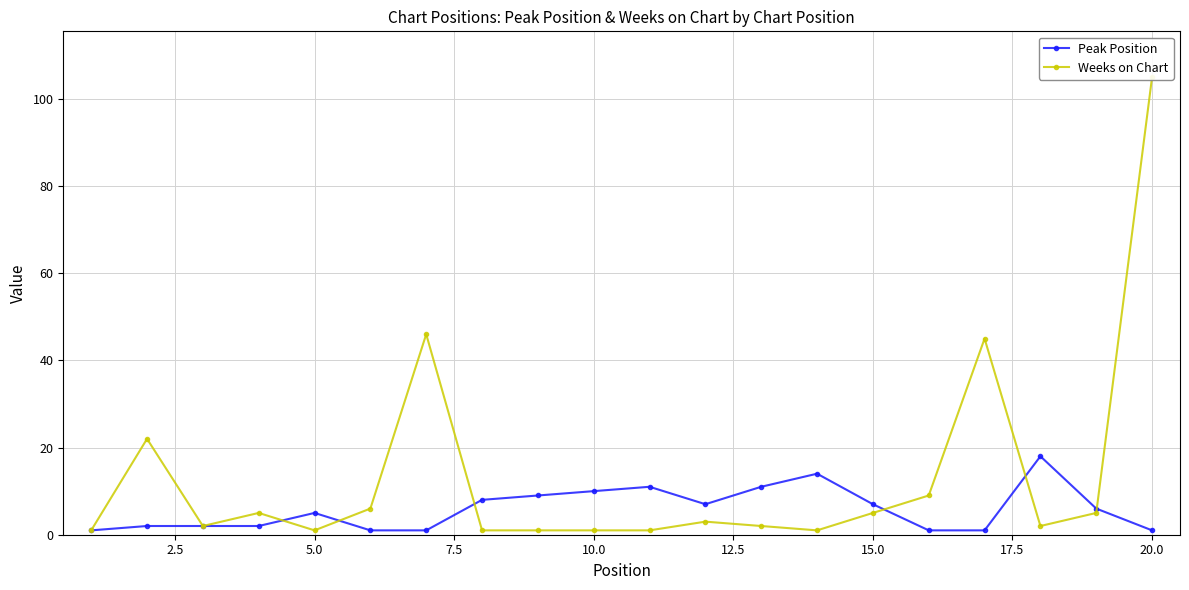

What is the highest value of the Peak Position series?

18